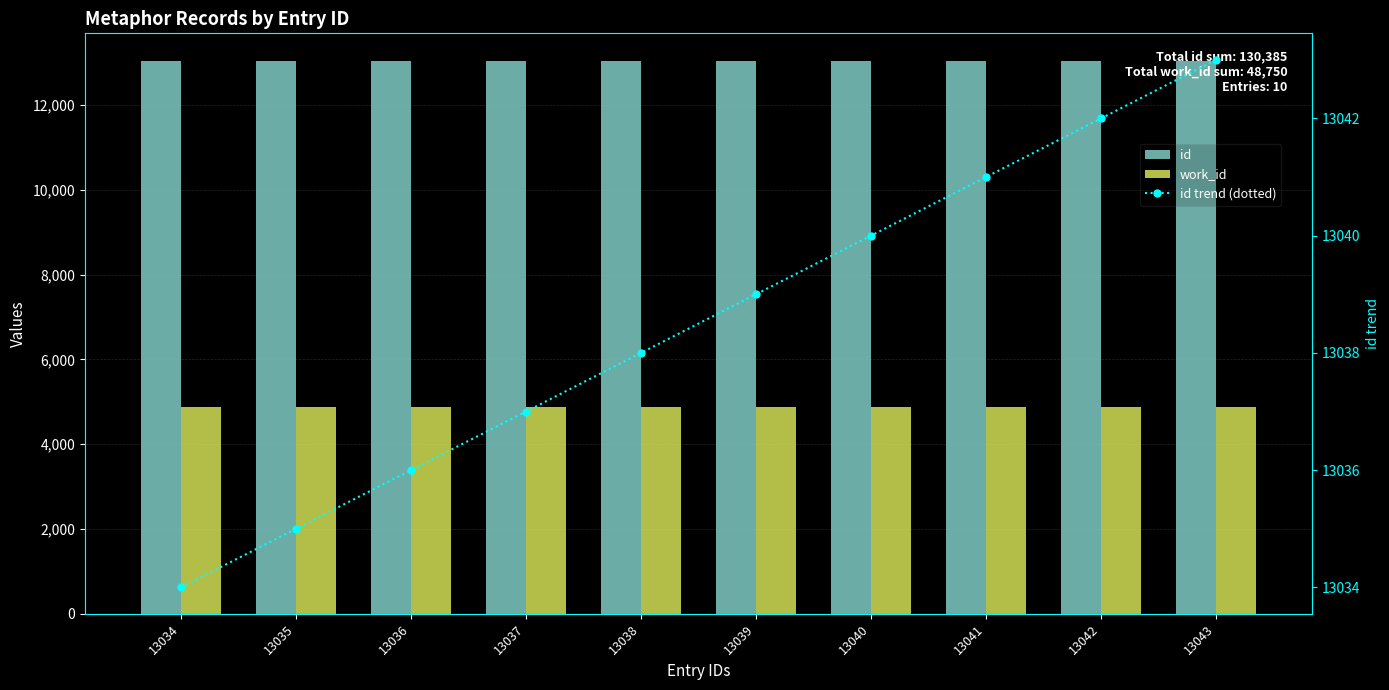

Which series has the largest total across all categories?

id